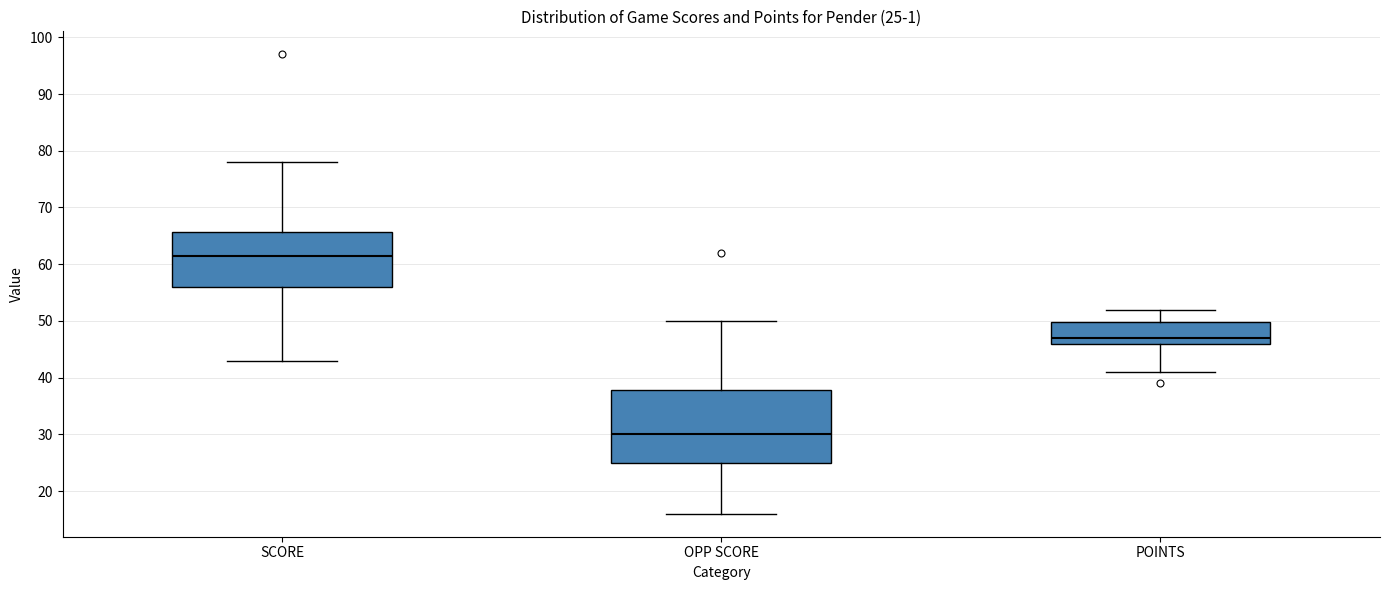

Which box is the tallest, from its lower edge to its upper edge?

OPP SCORE